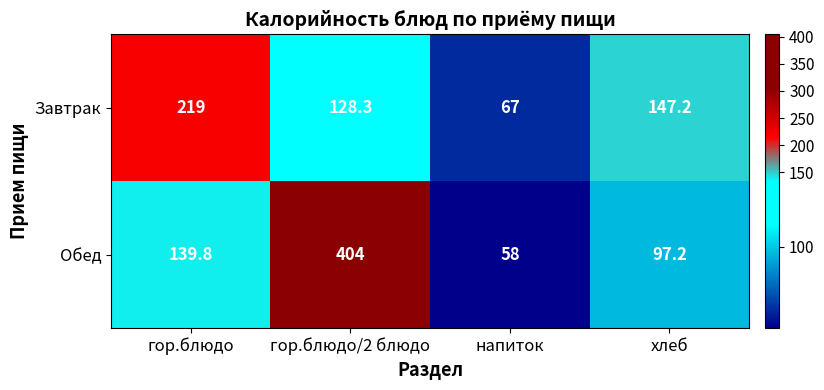

Reading left to right, transcribe all the data shown in this chart.

Завтрак: гор.блюдо=219.0	гор.блюдо/2 блюдо=128.3	напиток=67.0	хлеб=147.2
Обед: гор.блюдо=139.8	гор.блюдо/2 блюдо=404.0	напиток=58.0	хлеб=97.2